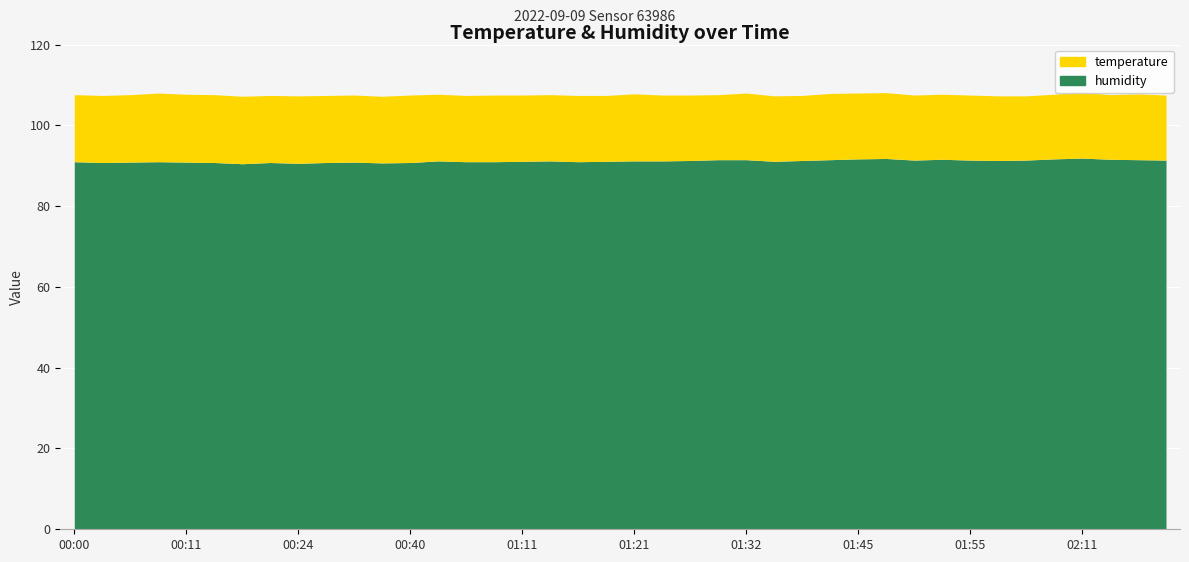

How many lines are shown in the chart?

2